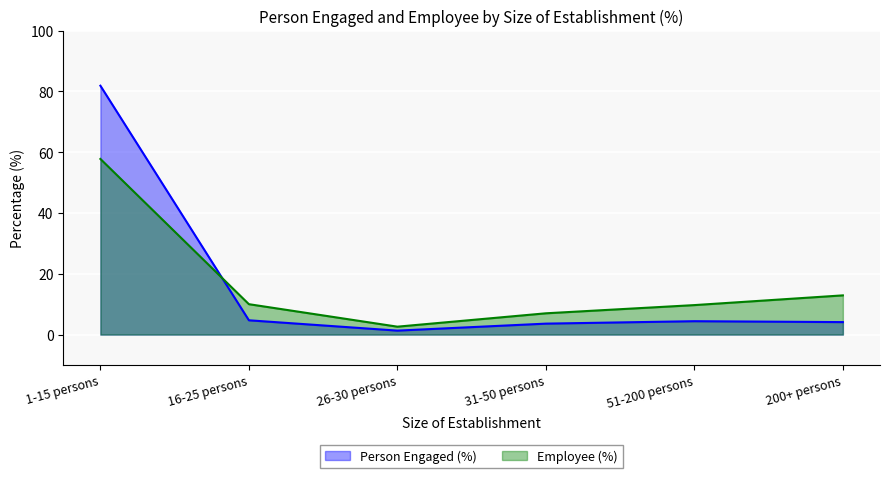

What are all the series names shown in the legend?

Person Engaged (%), Employee (%)